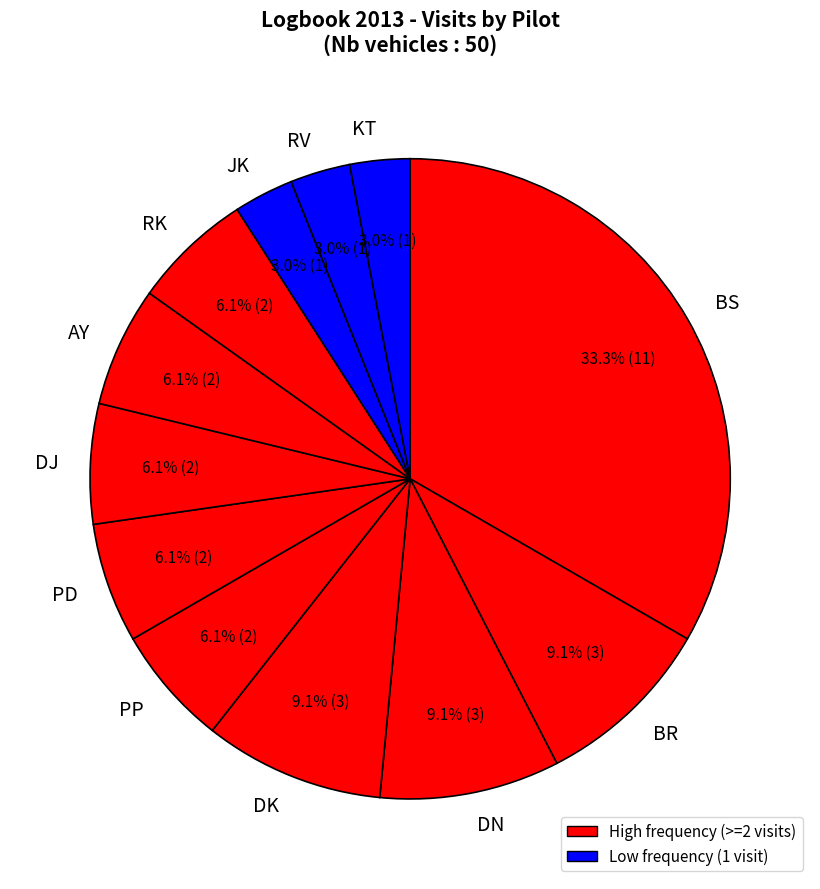

Is it true that BS is 33% of the pie?

True